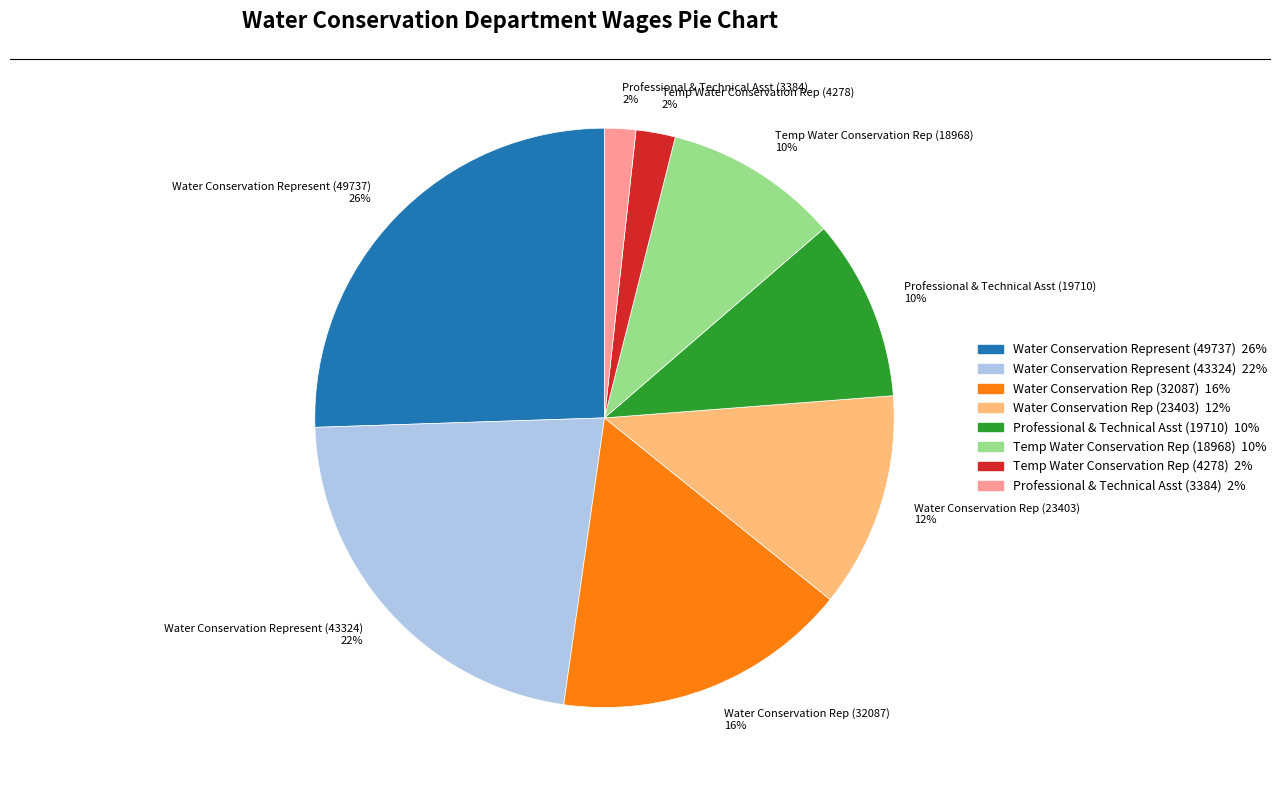

How many slices are in this pie chart?

8